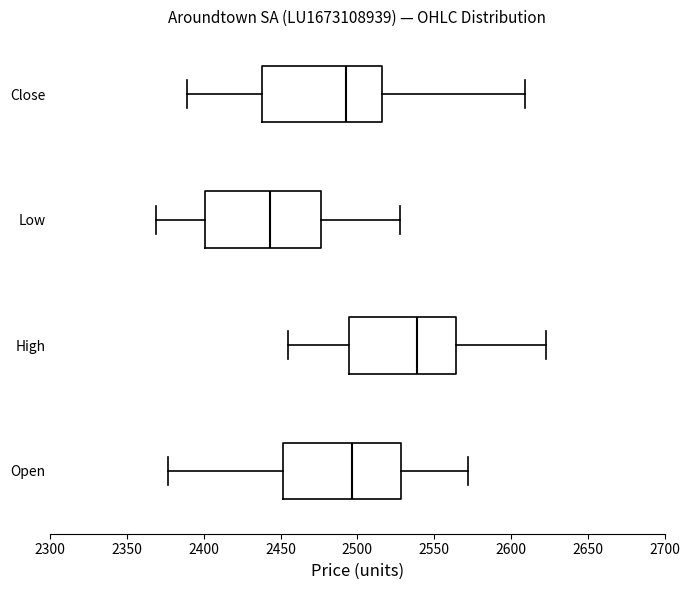

Which box has the furthest to the left median line?

Low